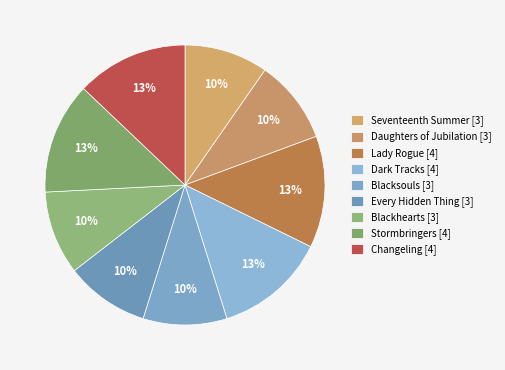

Is it true that Blackhearts is 10% of the pie?

True